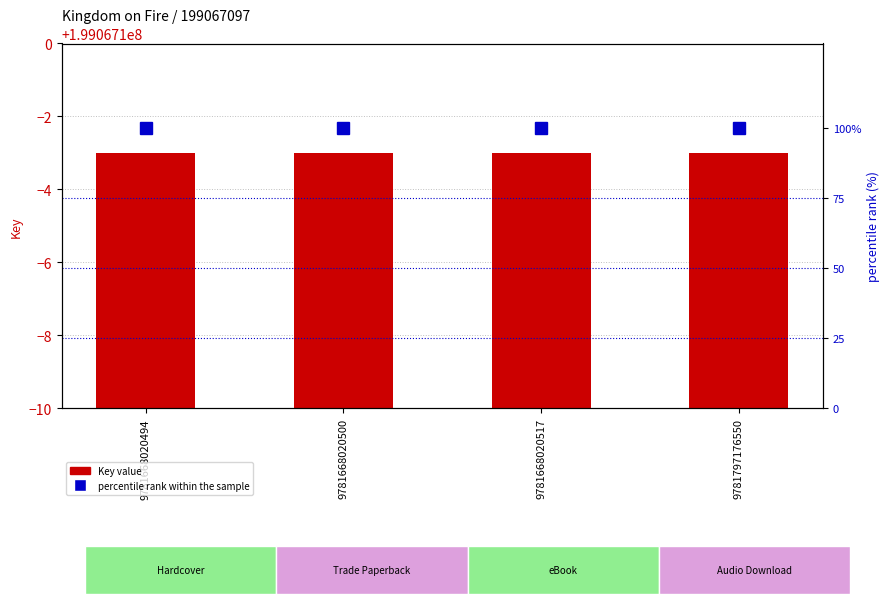

At 9781797176550, list the series in order from smallest to largest.

percentile rank within the sample, Key value